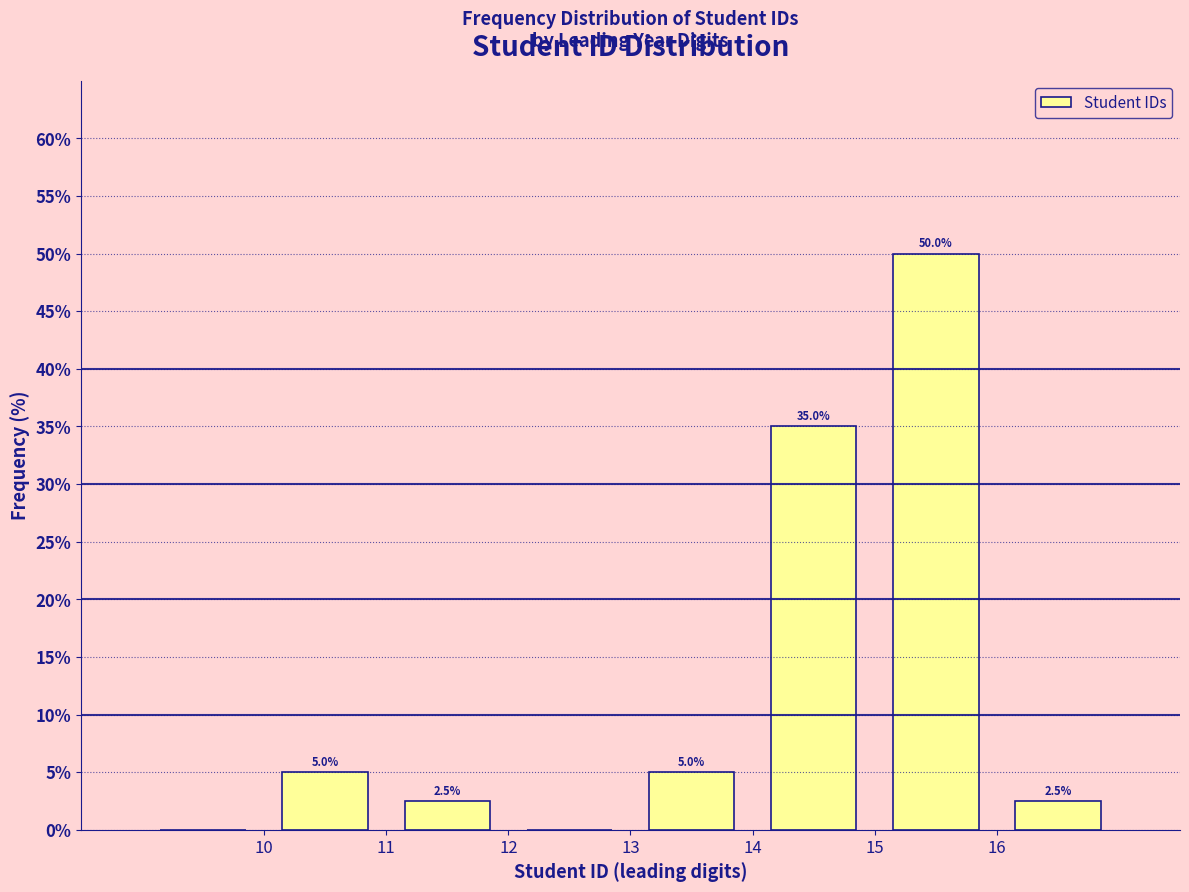

Over which range of the x-axis is the bar tallest?

15 to 16